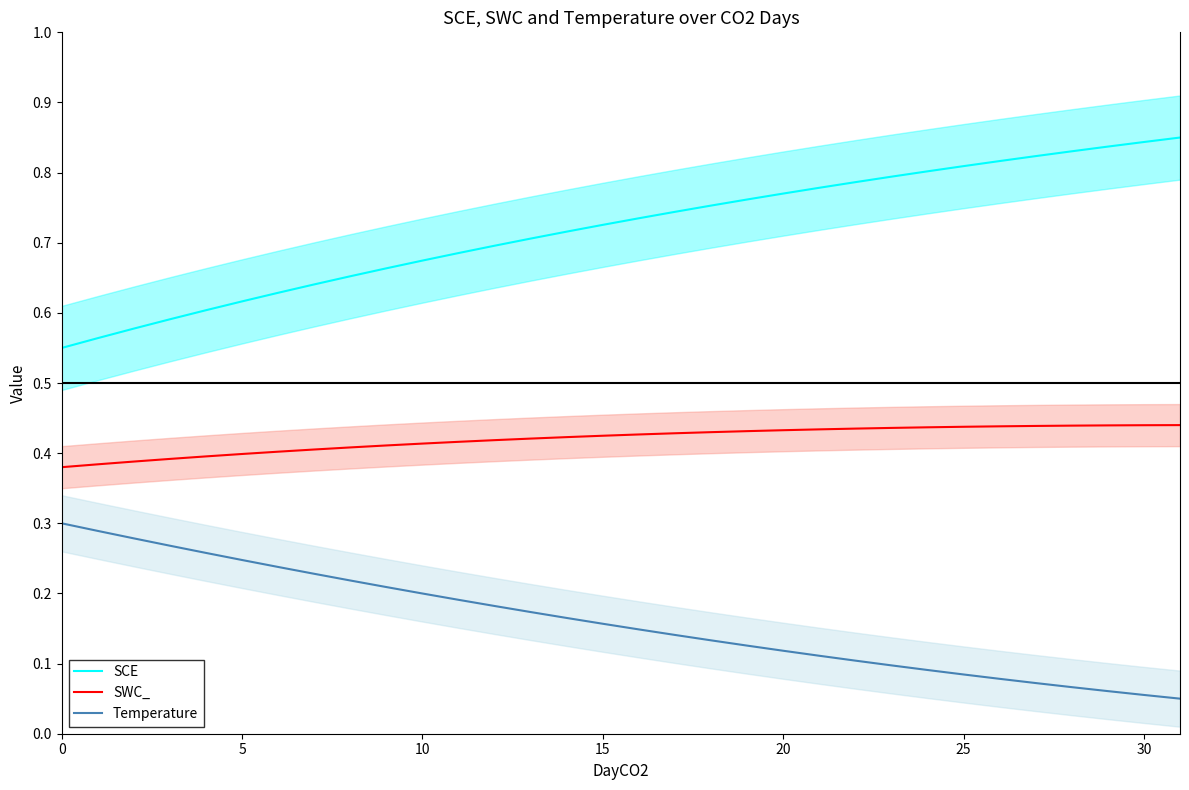

At which category is the sum across all series the highest?

31